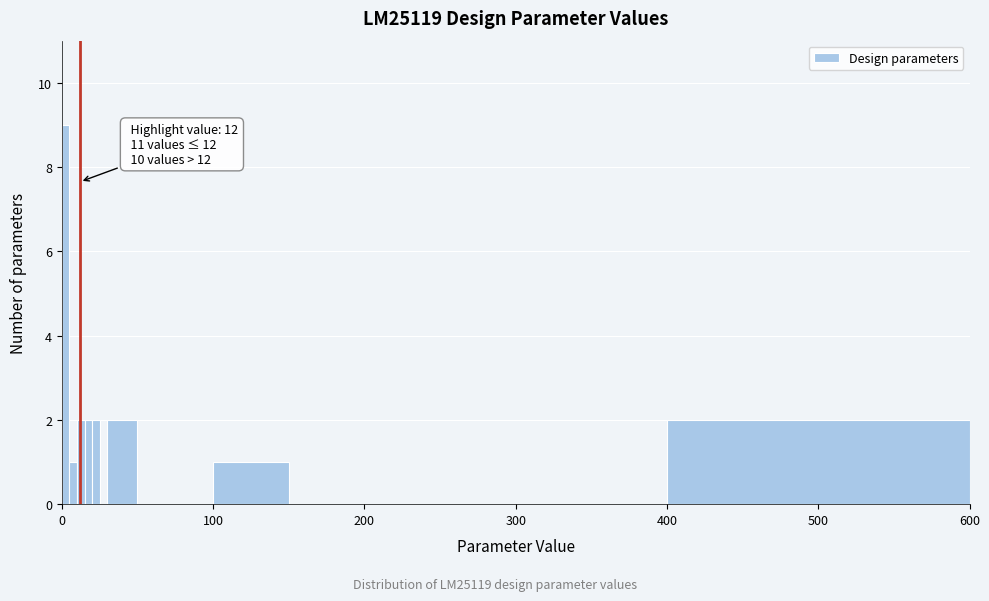

Around what value on the x-axis is the tallest bar? Give the approximate position of its centre, as read against the axis.

0